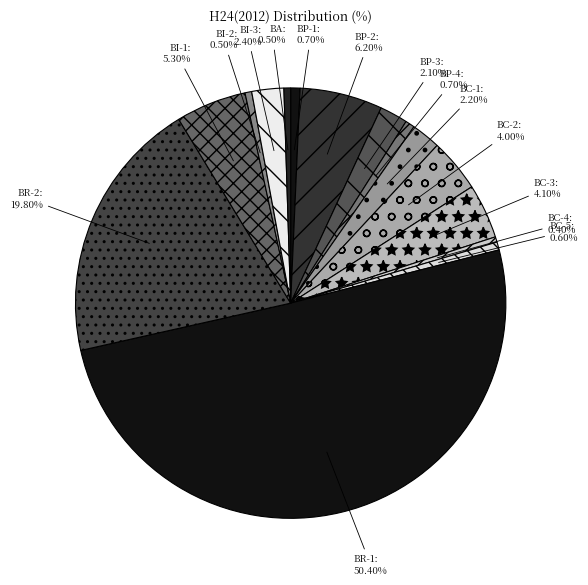

Which category accounts for the majority?

BR-1